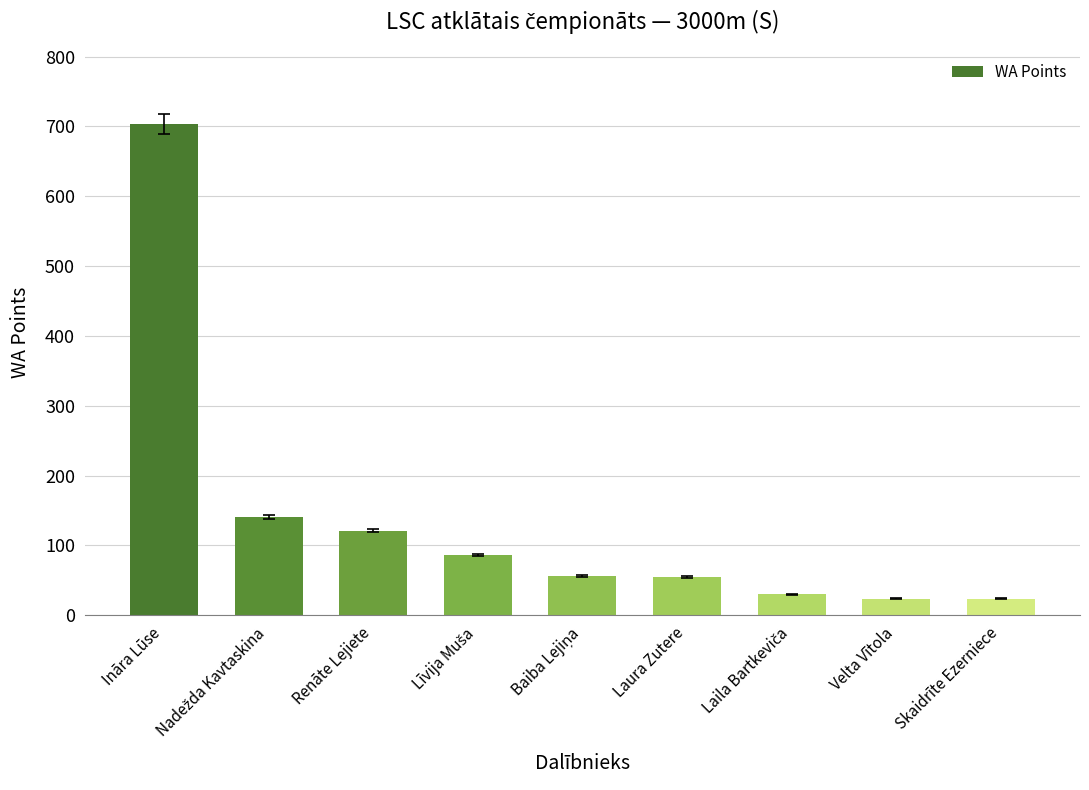

What is the average value?

138